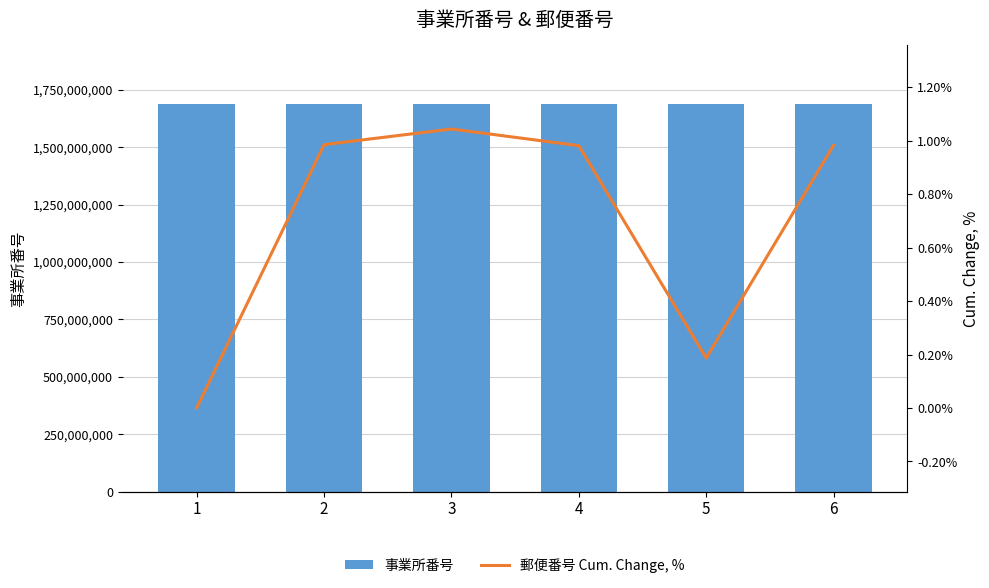

What is the difference between the 郵便番号 Cum. Change, % values at 1 and 6?

1.0